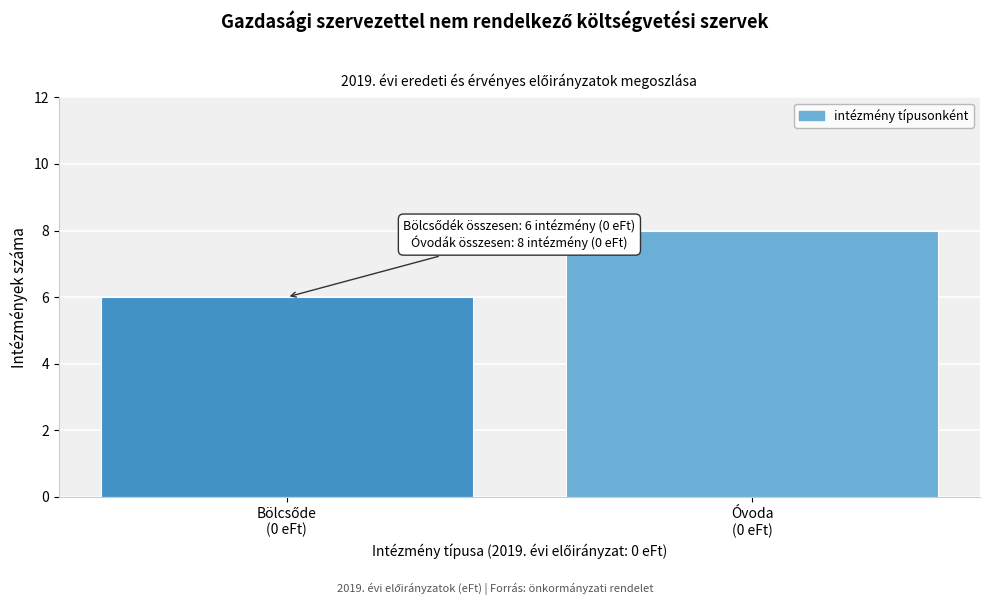

Reading left to right, transcribe all the data shown in this chart.

6	8